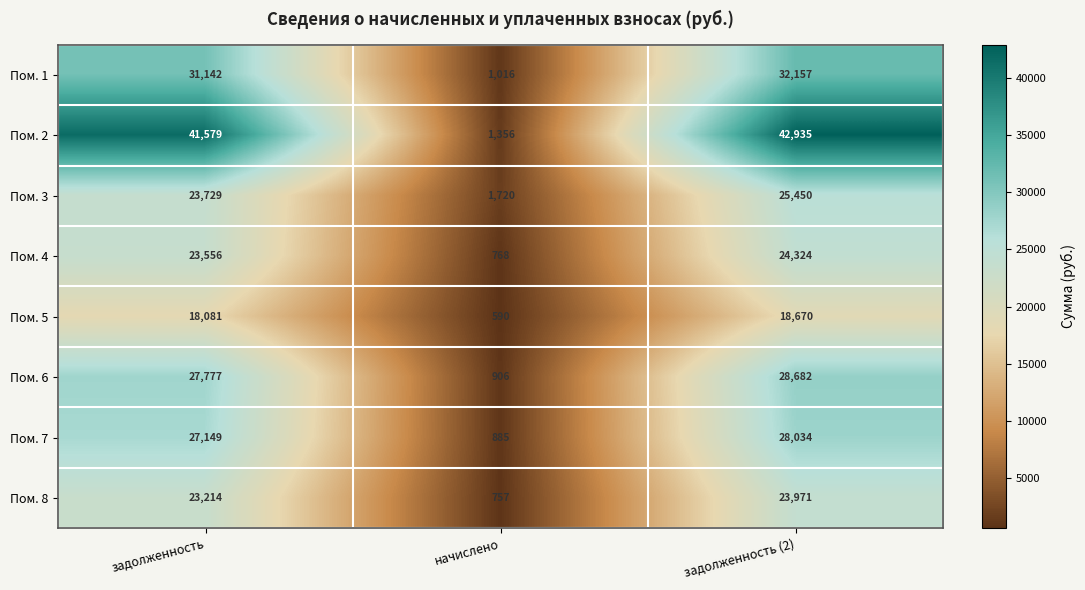

Reading left to right, what are all the values shown in this chart?

Пом. 1: задолженность=31142	начислено=1016	задолженность (2)=32157
Пом. 2: задолженность=41579	начислено=1356	задолженность (2)=42935
Пом. 3: задолженность=23729	начислено=1720	задолженность (2)=25450
Пом. 4: задолженность=23556	начислено=768	задолженность (2)=24324
Пом. 5: задолженность=18081	начислено=590	задолженность (2)=18670
Пом. 6: задолженность=27777	начислено=906	задолженность (2)=28682
Пом. 7: задолженность=27149	начислено=885	задолженность (2)=28034
Пом. 8: задолженность=23214	начислено=757	задолженность (2)=23971